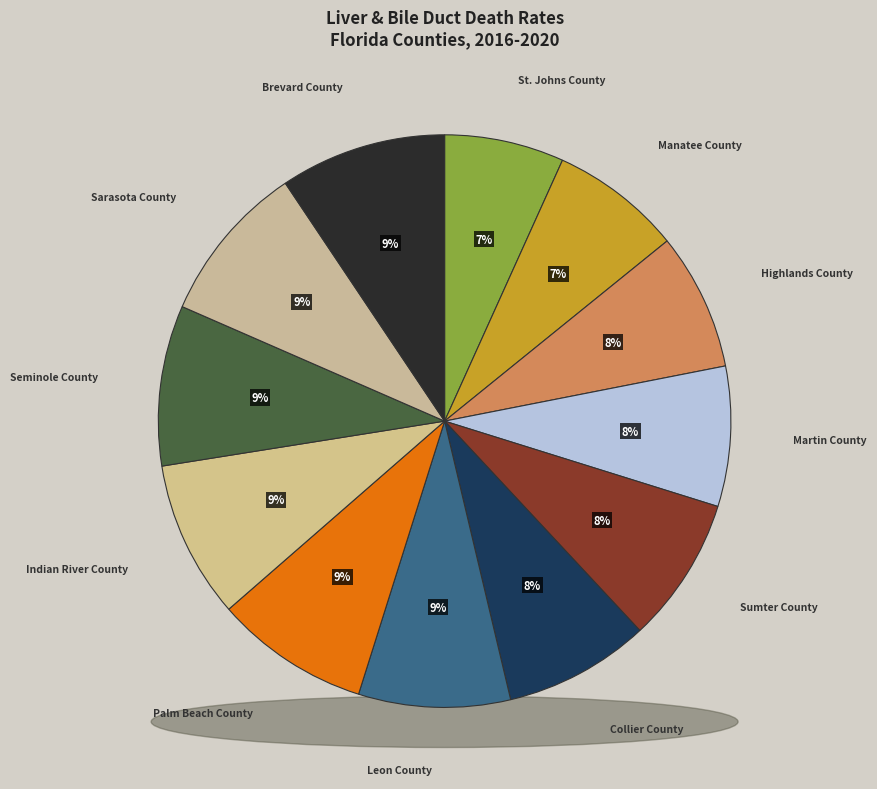

What percentage is NOT represented by Palm Beach County?

91.3%